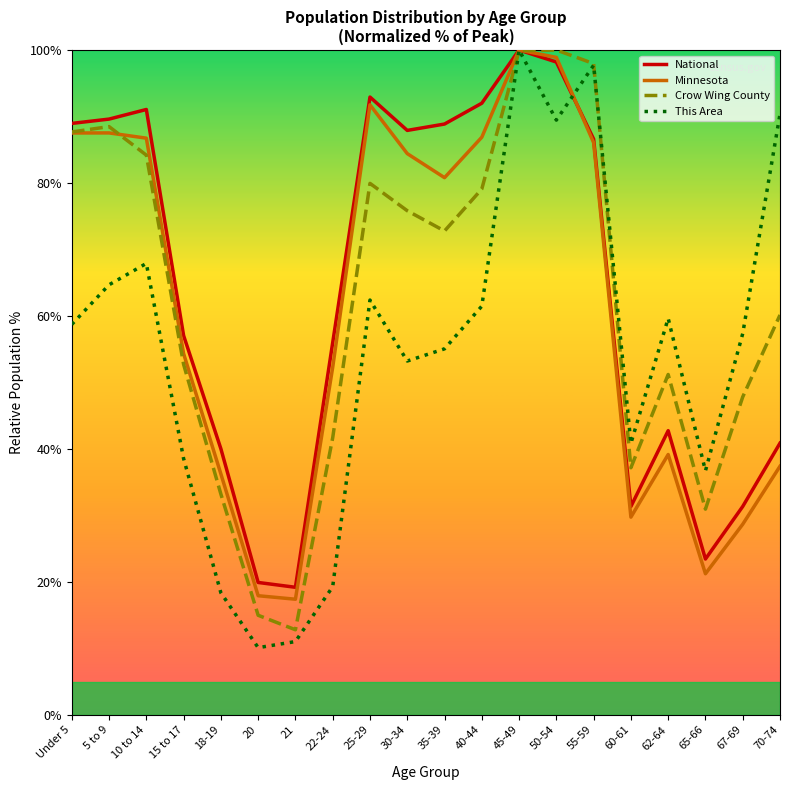

Which series ends up on top after the final intersection of National and Crow Wing County?

Crow Wing County